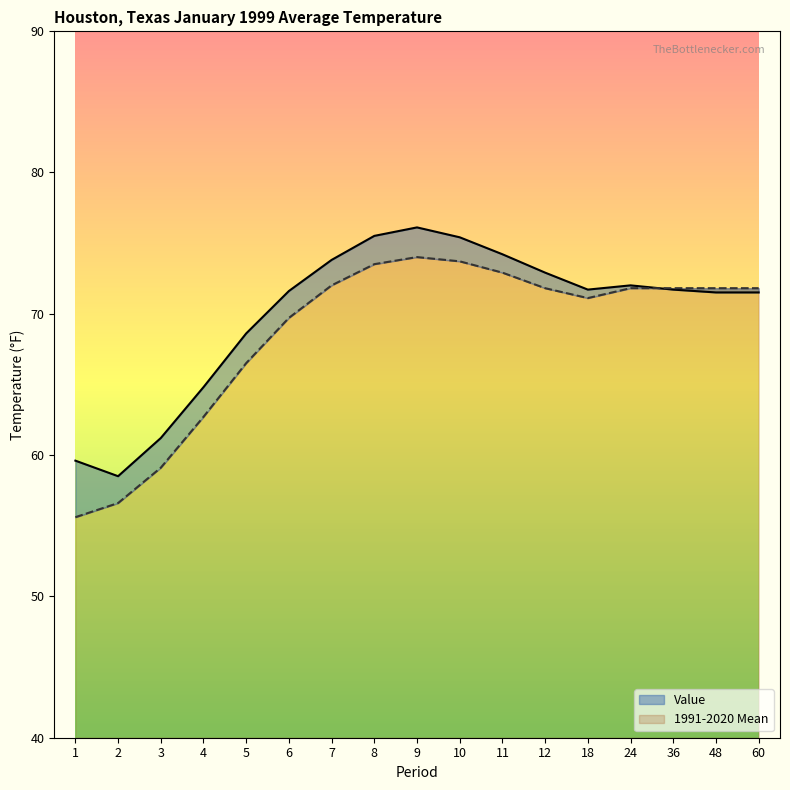

List the series in order of their overall mean, highest first.

Value, 1991-2020 Mean